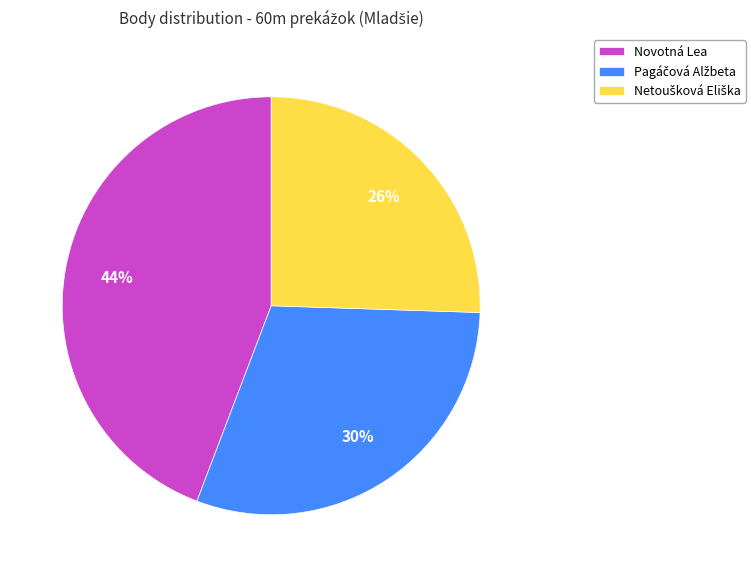

The Novotná Lea slice represents 30% of the pie. True or false?

False